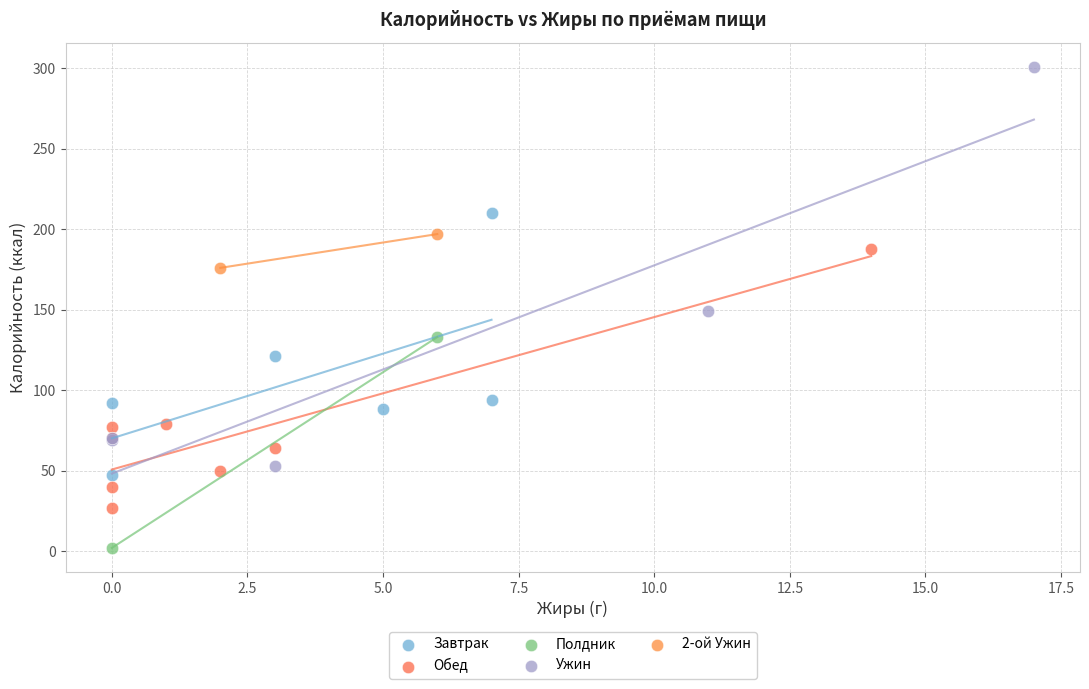

What are all the series names shown in the legend?

Завтрак, Обед, Полдник, Ужин, 2-ой Ужин